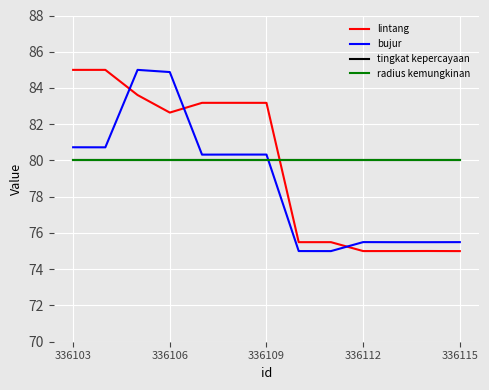

What is the minimum value shown in the chart?

75.0